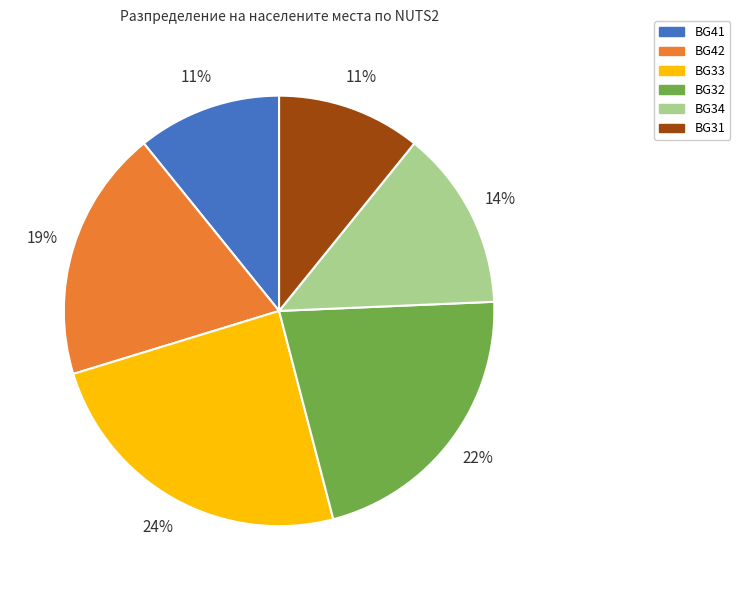

How many slices are in this pie chart?

6